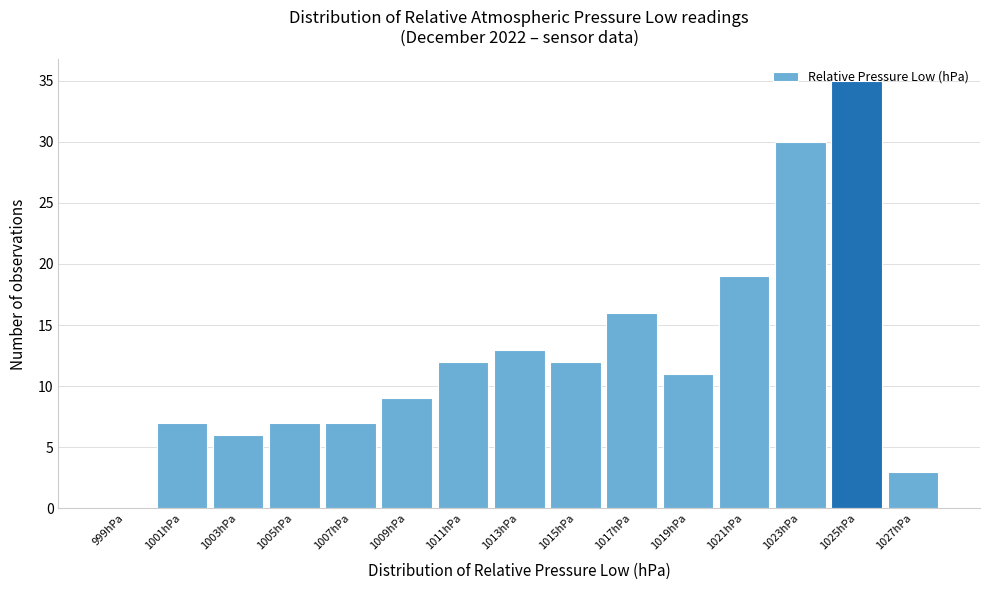

How tall is the bar that spans 1000 to 1002 on the x-axis? The values are not printed on the chart, so give them approximately, as read against the axis.

7